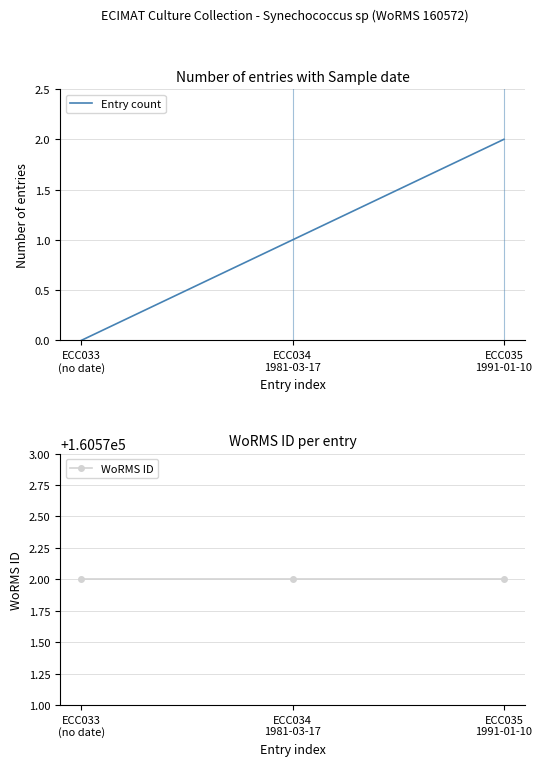

At which category is the sum across all series the highest?

ECC035
1991-01-10